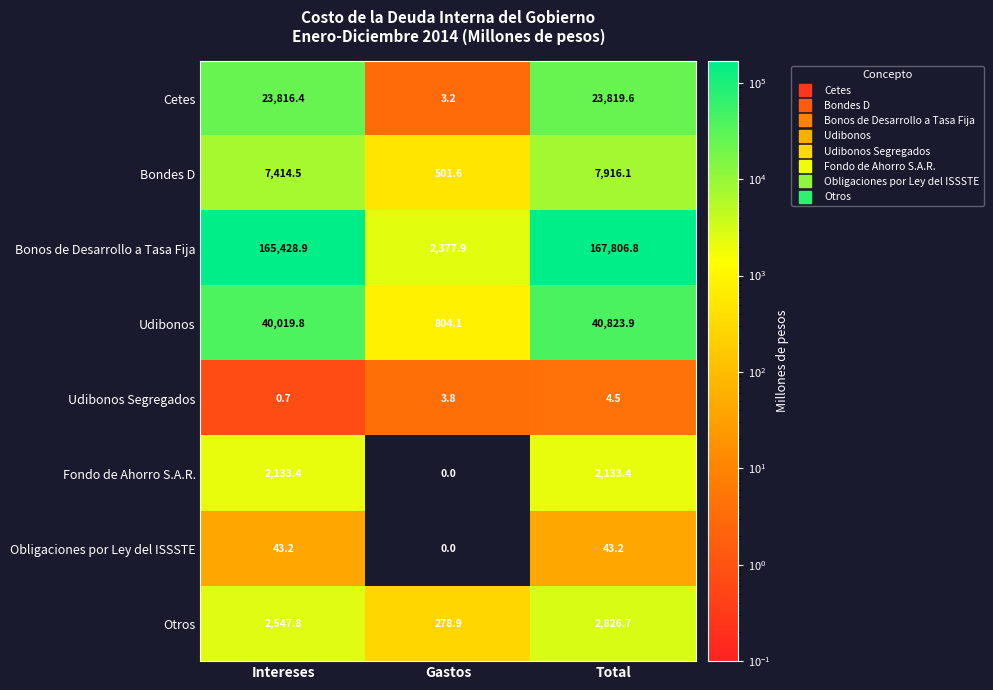

What is the difference between the maximum and minimum values in the Otros series?

2547.8